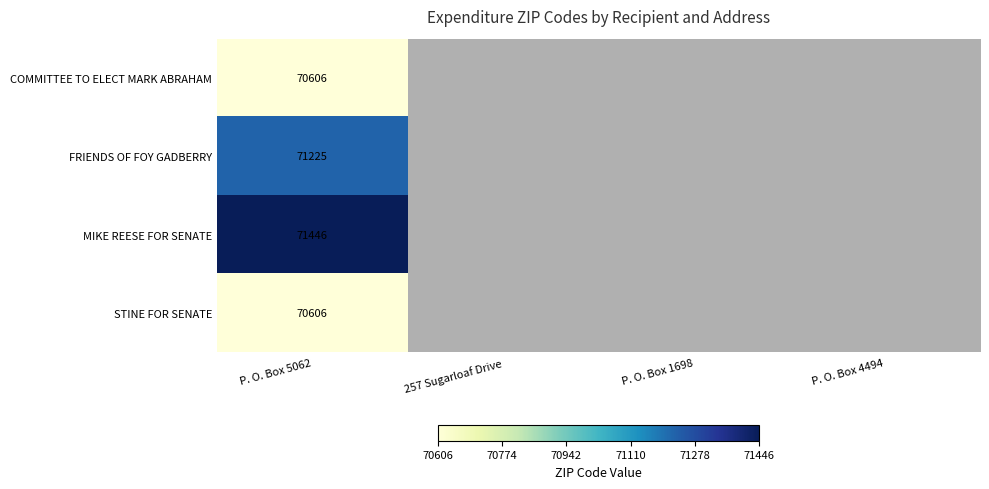

True or false: STINE FOR SENATE has a value of 125023 at P. O. Box 5062.

False